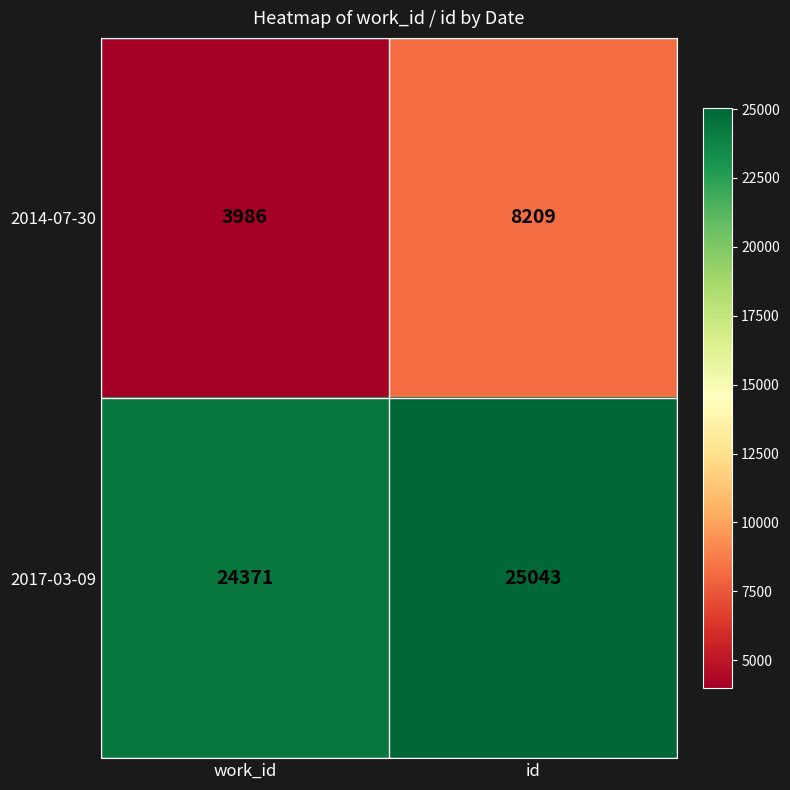

What is the difference between the maximum and minimum values in the 2017-03-09 series?

672